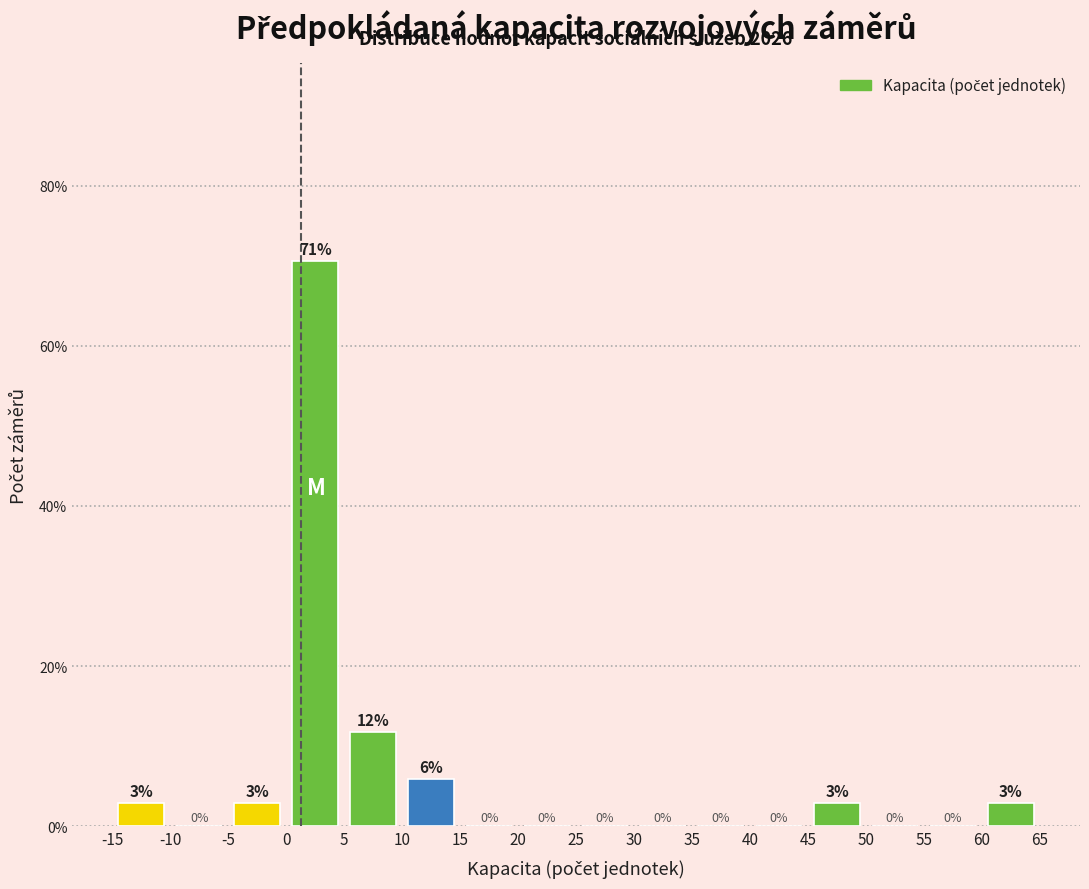

Over which range of the x-axis is the bar tallest?

0 to 5